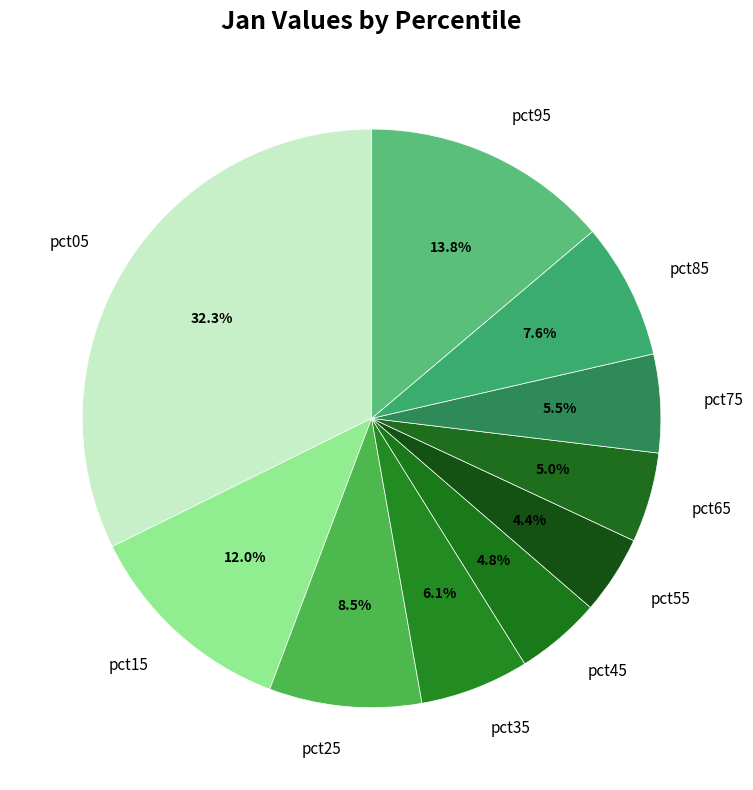

Which slice is the largest?

pct05